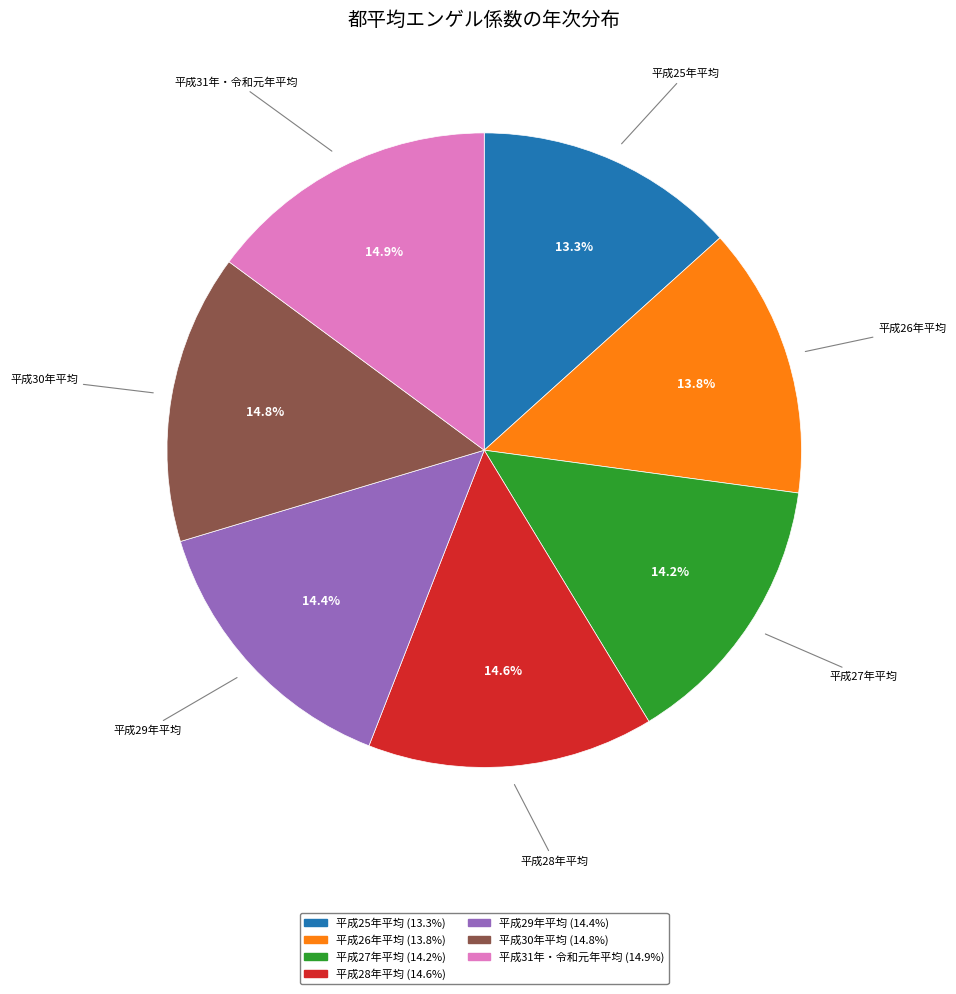

True or false: 平成28年平均 accounts for 7% of the total.

False